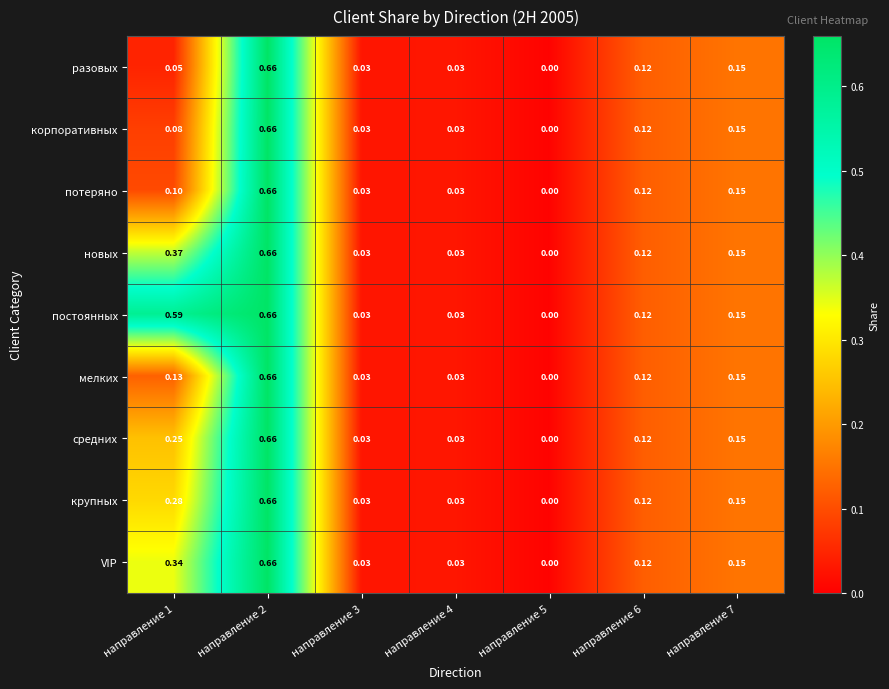

Which series has the largest total across all categories?

постоянных